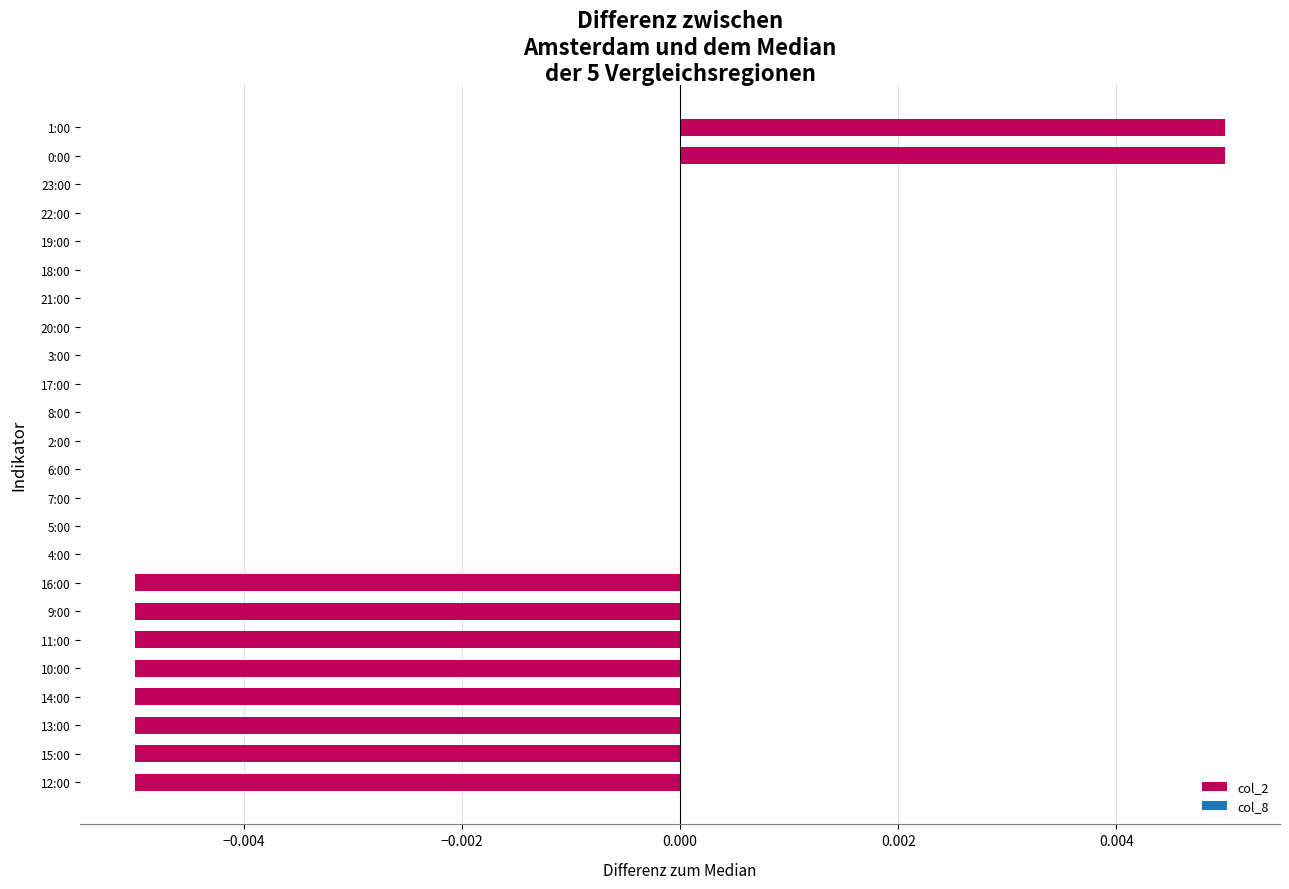

Between 15:00 and 8:00, which is larger?

8:00